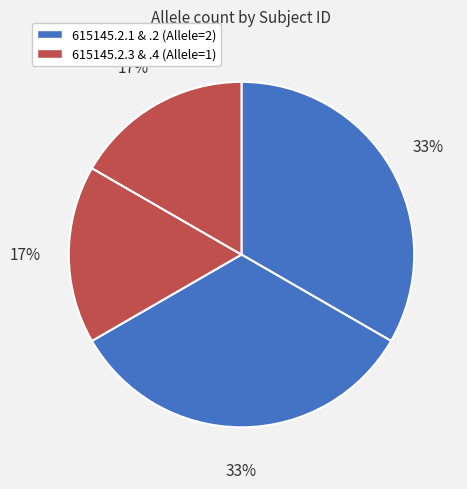

To the nearest percent, what is the average slice percentage?

25%